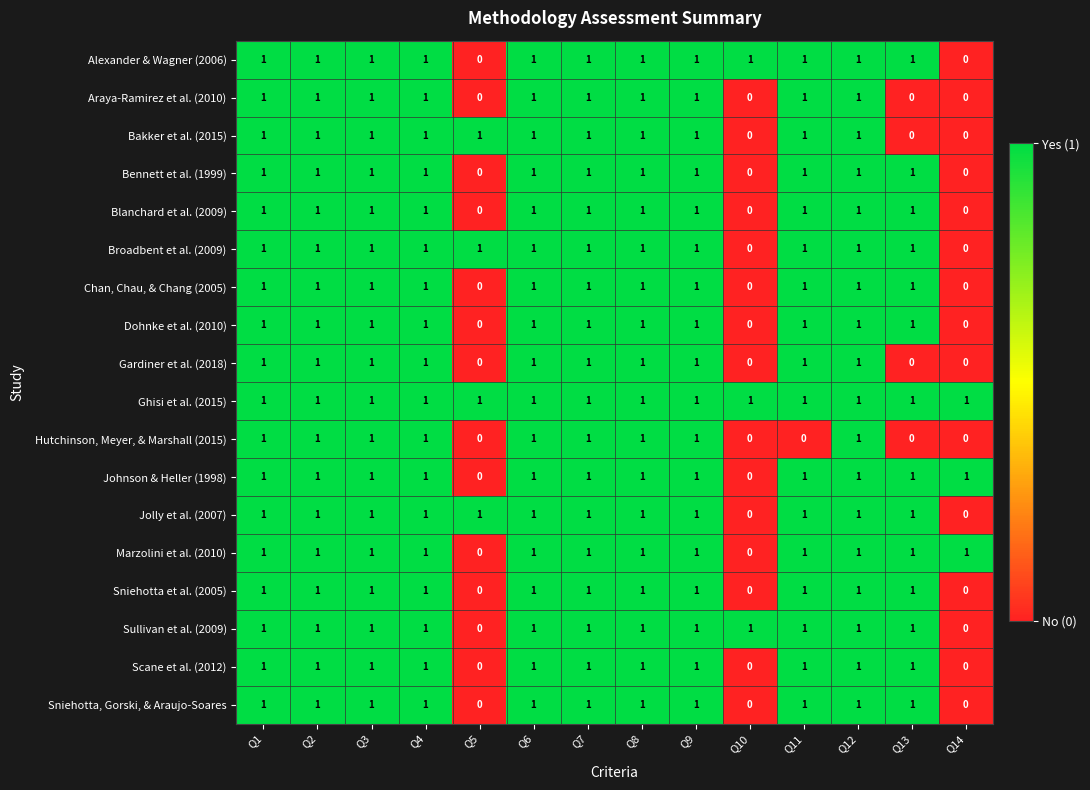

How many distinct data groups are displayed?

18